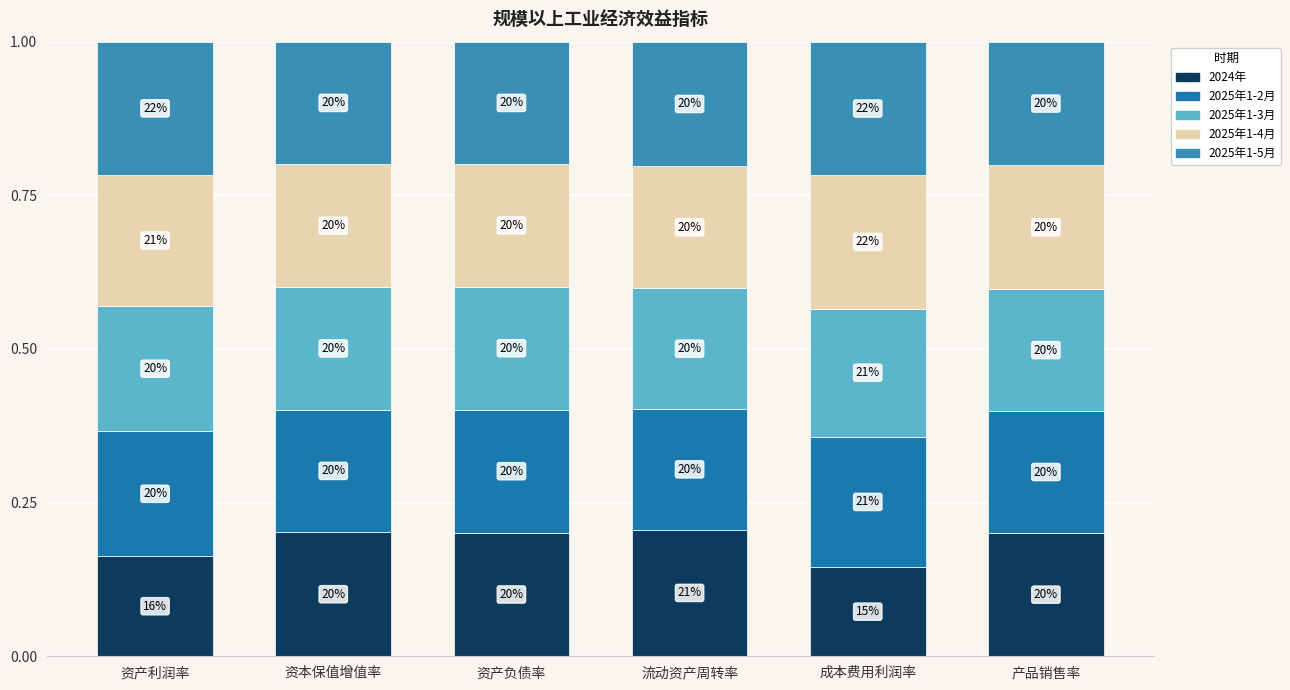

Between 资产负债率 and 资本保值增值率, which is larger?

资本保值增值率